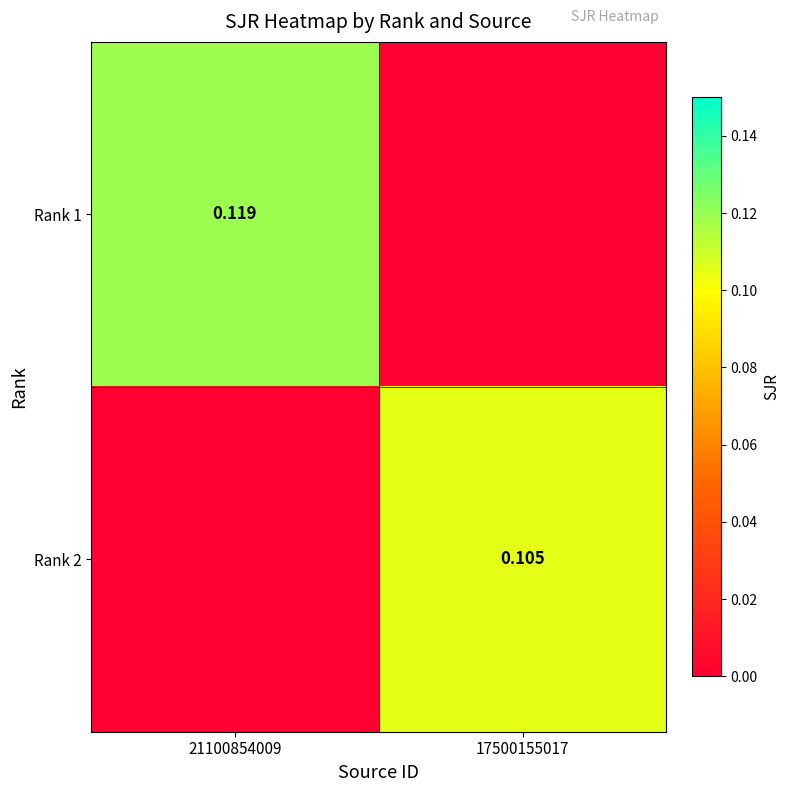

What is the difference between the highest and lowest values at 17500155017?

0.1